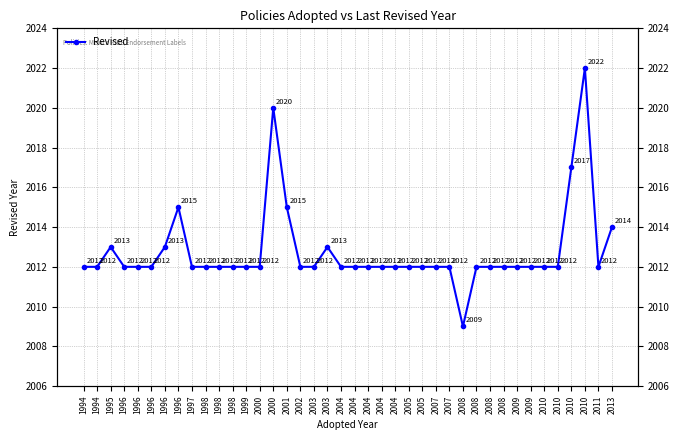

The chart shows a value of 2012 at 2004. True or false?

True